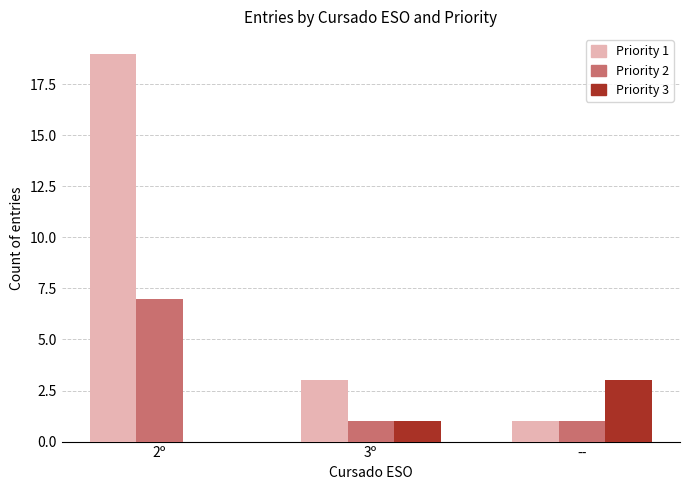

What is the highest value of the Priority 1 series?

19